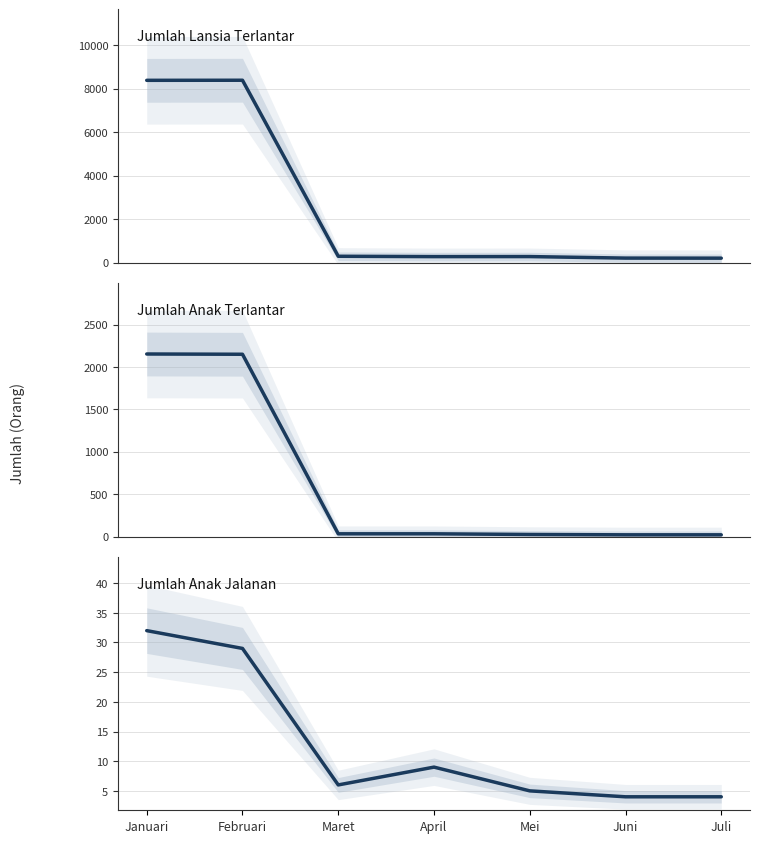

The Jumlah Anak Terlantar series shows 16 at Mei. True or false?

False